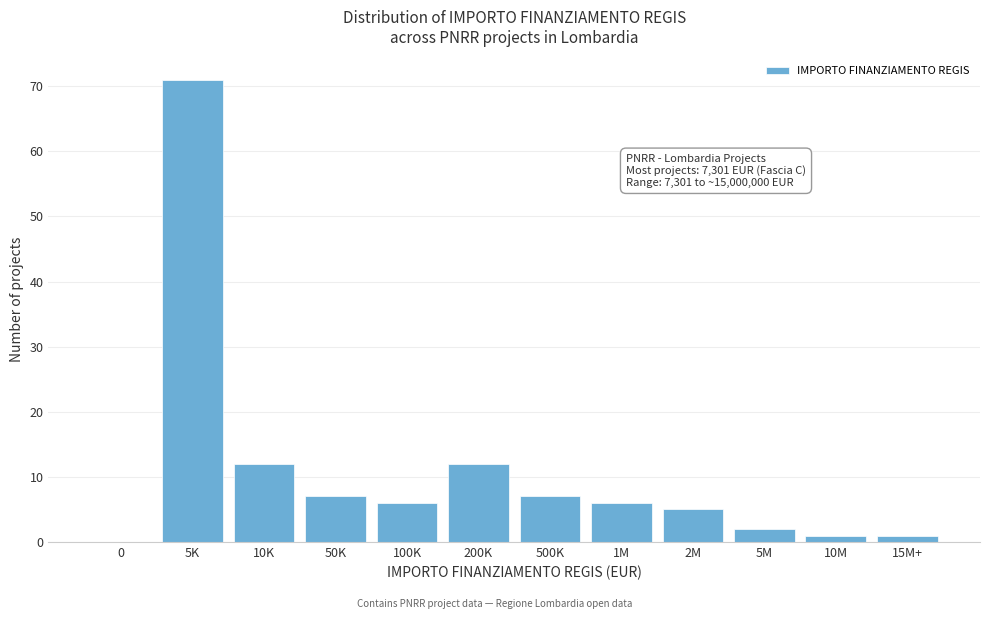

Reading right to left, what are all the values shown in this chart?

15M+=1	10M=1	5M=2	2M=5	1M=6	500K=7	200K=12	100K=6	50K=7	10K=12	5K=71	0=0